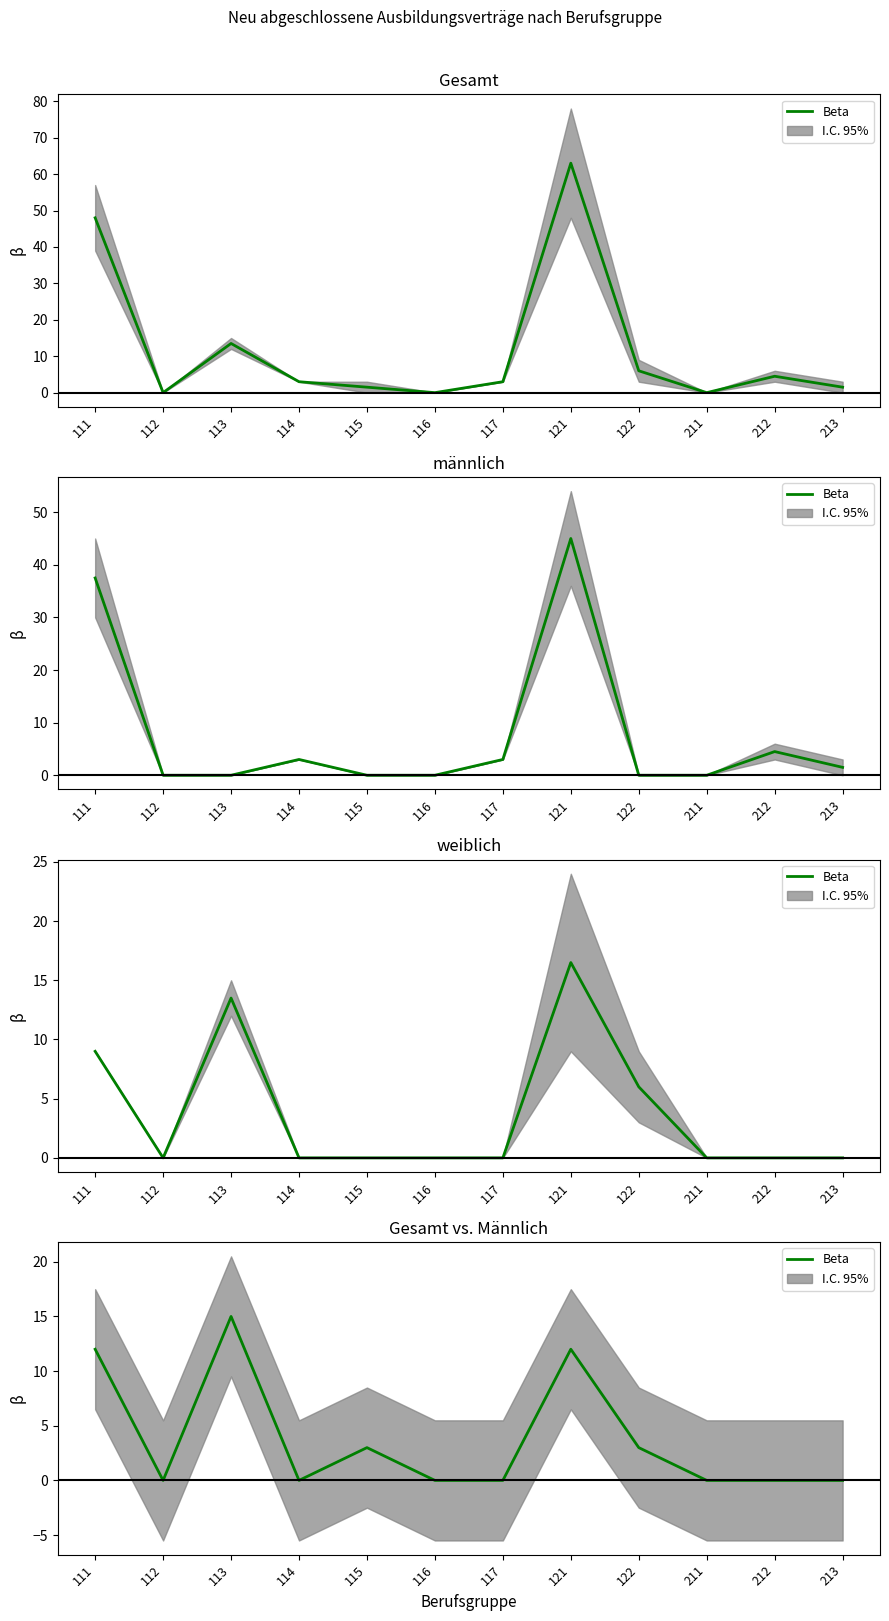

At which category does the data reach its first local peak?

113